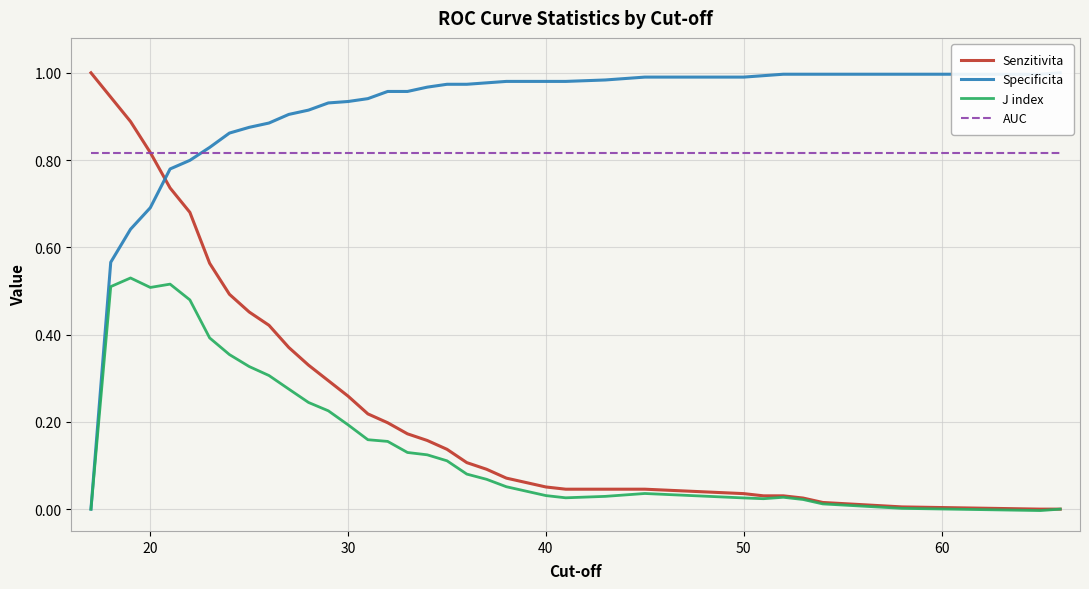

Reading left to right, what are all the values shown in this chart?

Senzitivita: 1.0	0.9	0.9	0.8	0.7	0.7	0.6	0.5	0.5	0.4	0.4	0.3	0.3	0.3	0.2	0.2	0.2	0.2	0.1	0.1	0.1	0.1	0.1	0.1	0.0	0.0	0.0	0.0	0.0	0.0	0.0	0.0	0.0	0.0	0.0
Specificita: 0.0	0.6	0.6	0.7	0.8	0.8	0.8	0.9	0.9	0.9	0.9	0.9	0.9	0.9	0.9	1.0	1.0	1.0	1.0	1.0	1.0	1.0	1.0	1.0	1.0	1.0	1.0	1.0	1.0	1.0	1.0	1.0	1.0	1.0	1.0
J index: 0.0	0.5	0.5	0.5	0.5	0.5	0.4	0.4	0.3	0.3	0.3	0.2	0.2	0.2	0.2	0.2	0.1	0.1	0.1	0.1	0.1	0.1	0.0	0.0	0.0	0.0	0.0	0.0	0.0	0.0	0.0	0.0	0.0	-0.0	0.0
AUC: 0.8	0.8	0.8	0.8	0.8	0.8	0.8	0.8	0.8	0.8	0.8	0.8	0.8	0.8	0.8	0.8	0.8	0.8	0.8	0.8	0.8	0.8	0.8	0.8	0.8	0.8	0.8	0.8	0.8	0.8	0.8	0.8	0.8	0.8	0.8